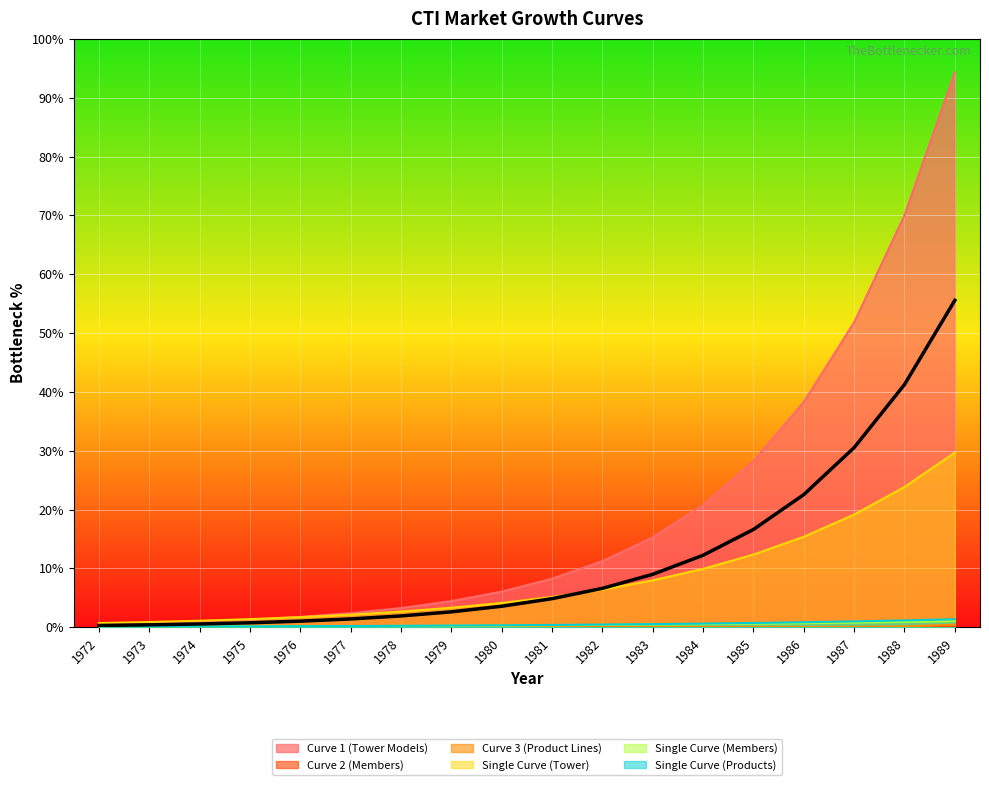

Which series has the largest range (max minus min)?

Curve 1 (Tower Models)